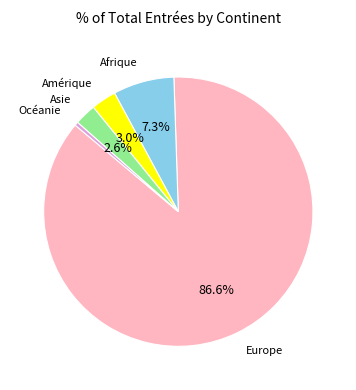

Does any single category account for the majority?

Yes